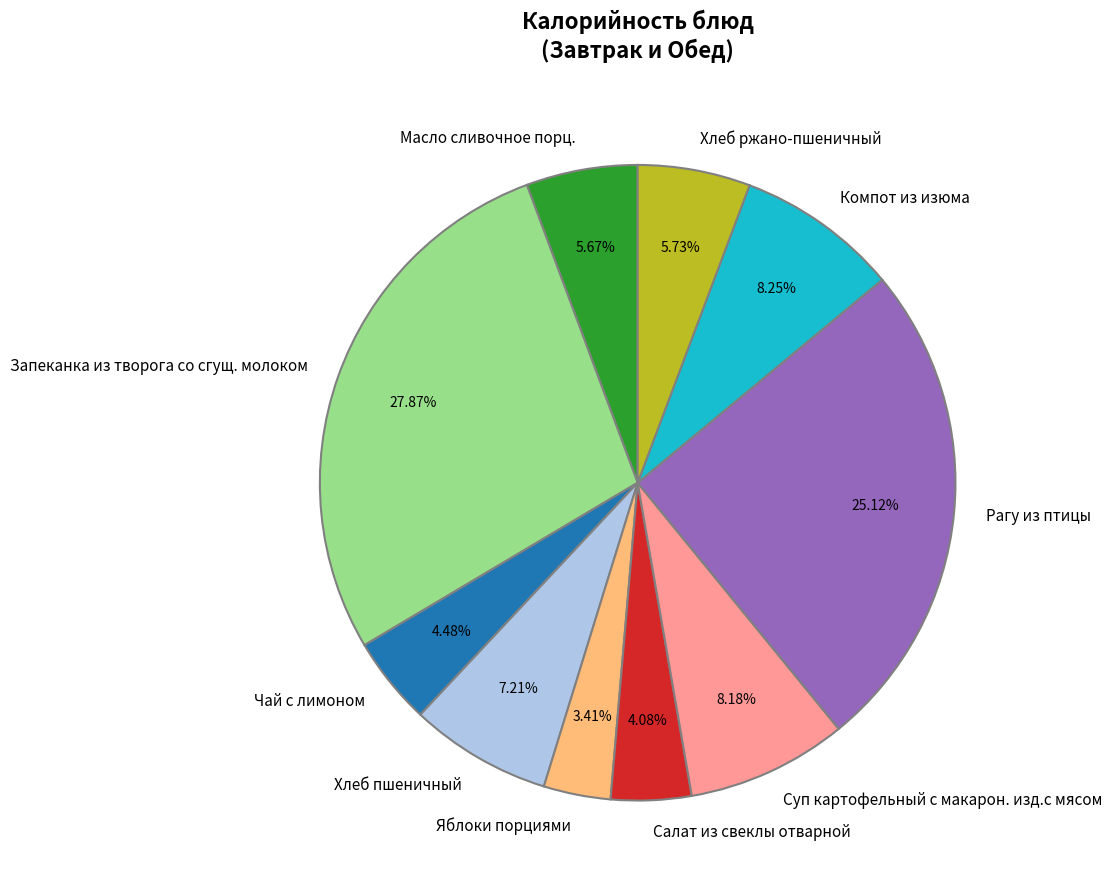

To the nearest percent, what is the combined percentage of Компот из изюма and Запеканка из творога со сгущ. молоком?

36%